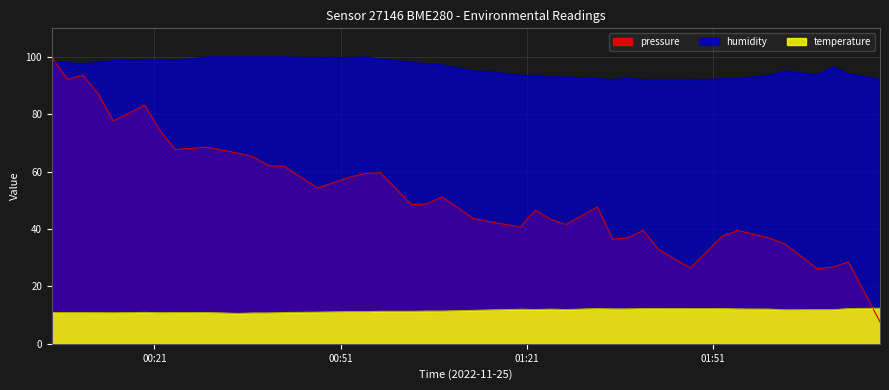

What is the minimum value for pressure?

7.7